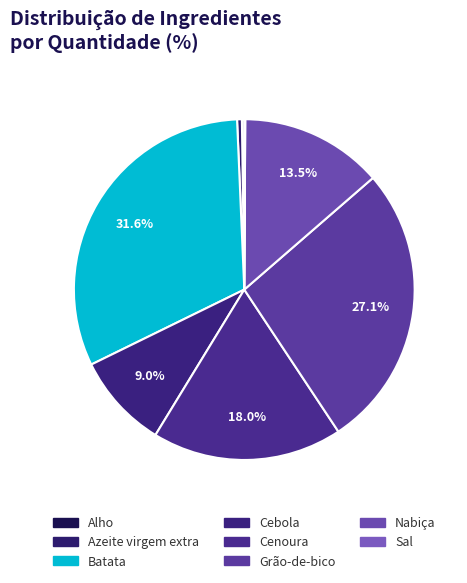

Which category has the biggest portion of the pie?

Batata